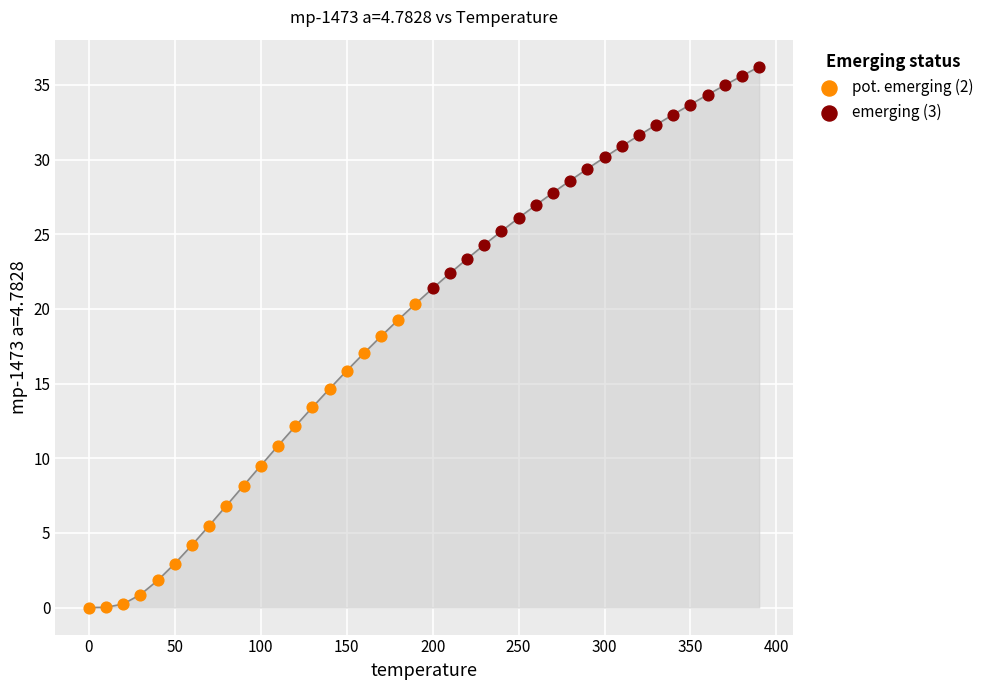

Which series has the largest Y range (max minus min)?

pot. emerging (2)